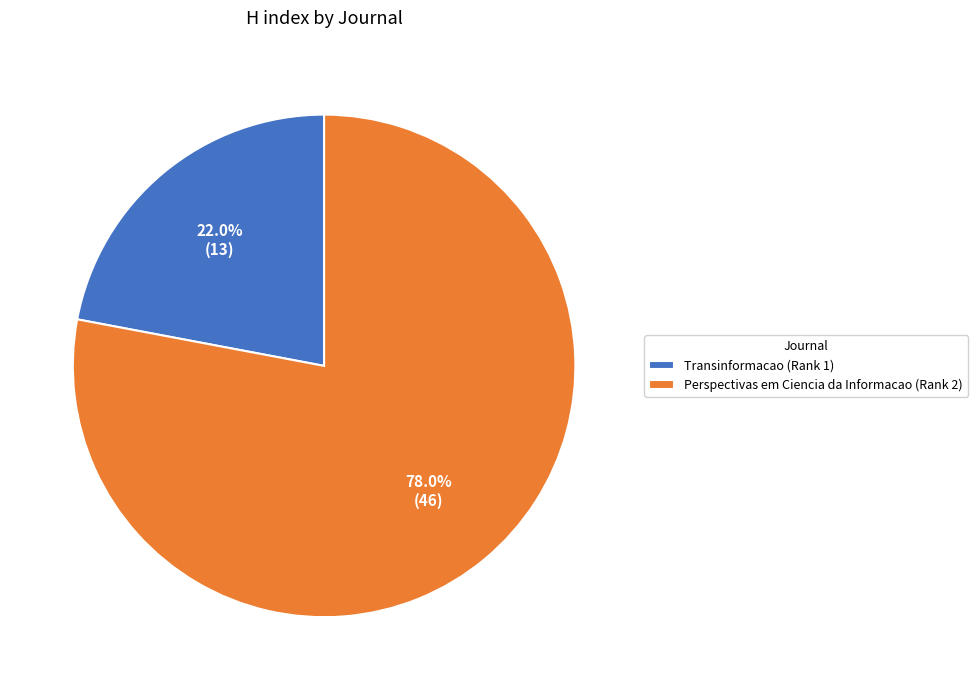

Between Transinformacao (Rank 1) and Perspectivas em Ciencia da Informacao (Rank 2), which is larger?

Perspectivas em Ciencia da Informacao (Rank 2)